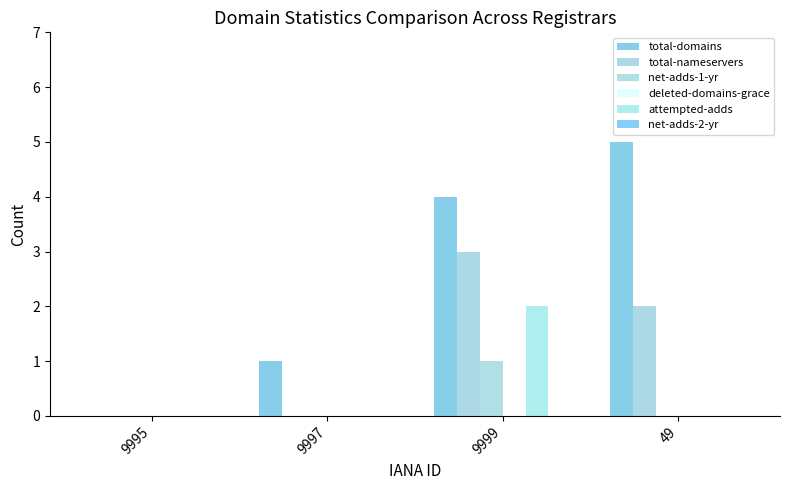

Reading right to left, transcribe all the data shown in this chart.

total-domains: 5	4	1	0
total-nameservers: 2	3	0	0
net-adds-1-yr: 0	1	0	0
deleted-domains-grace: 0	0	0	0
attempted-adds: 0	2	0	0
net-adds-2-yr: 0	0	0	0